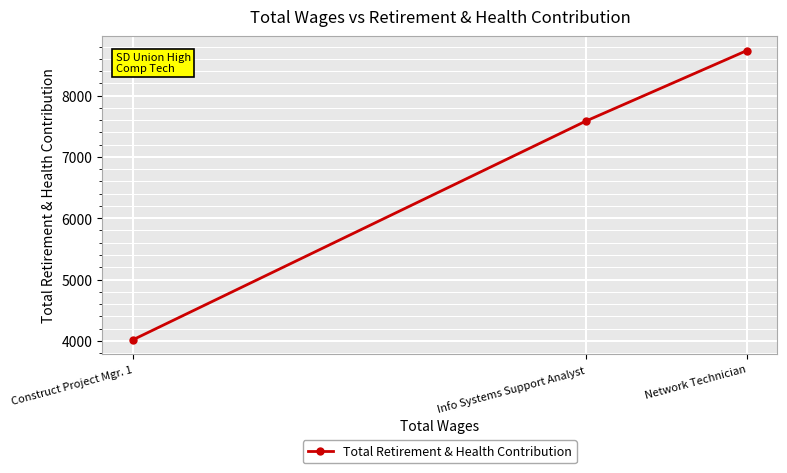

Is this an area chart (filled region under the line)?

No